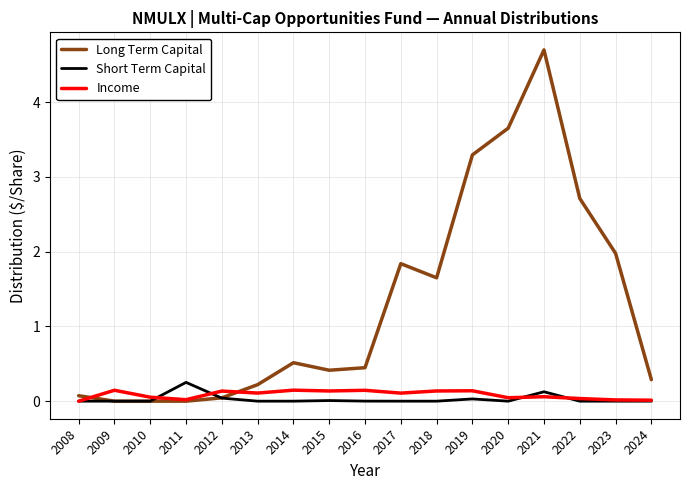

The value of Income at 2021 is 0.1. True or false?

True